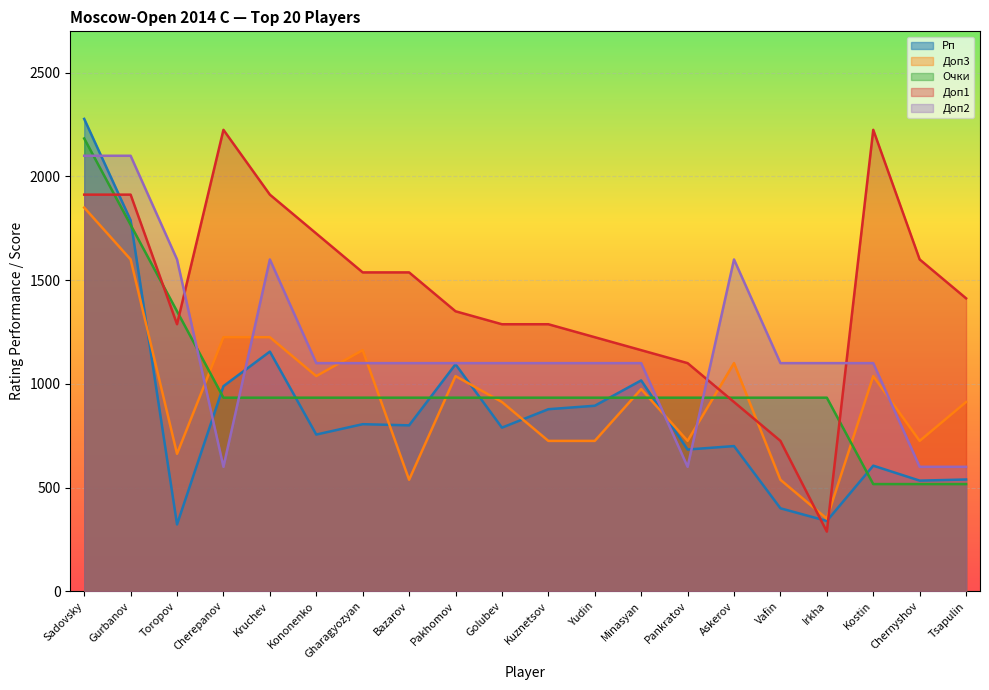

How many distinct data groups are displayed?

5